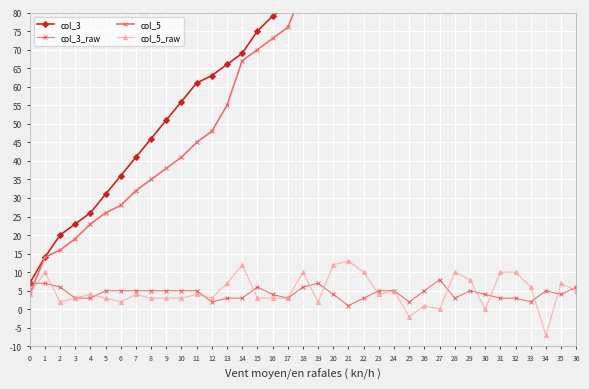

How many lines are shown in the chart?

4